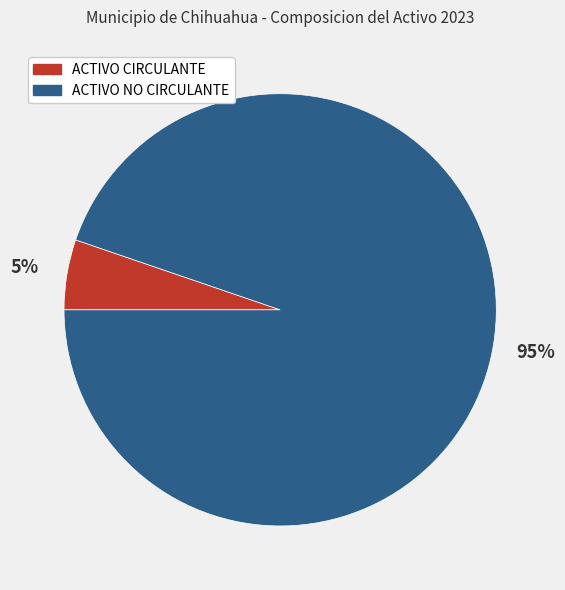

Is it true that ACTIVO CIRCULANTE is 5% of the pie?

True